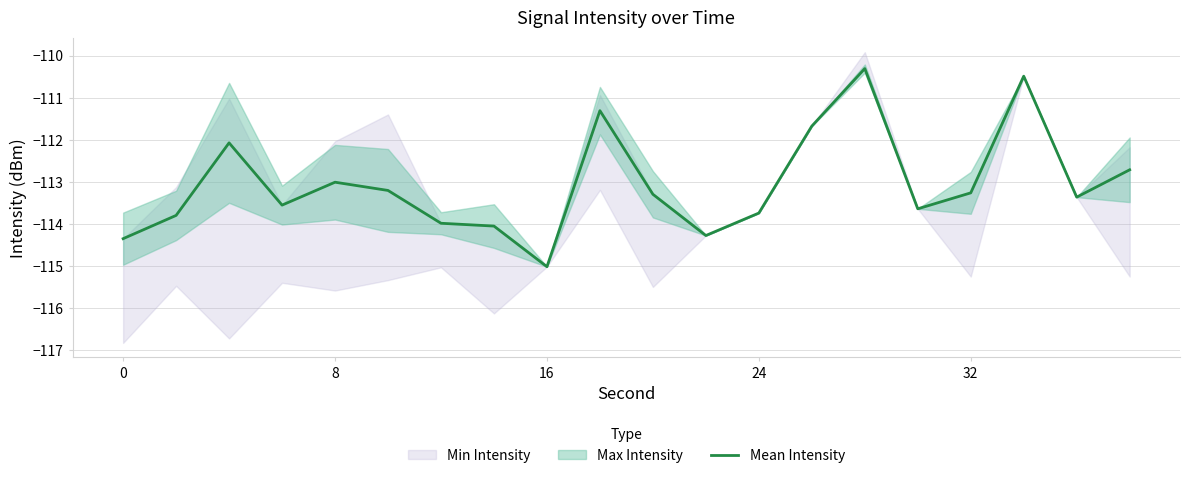

What is the sum of all values?

-2261.0